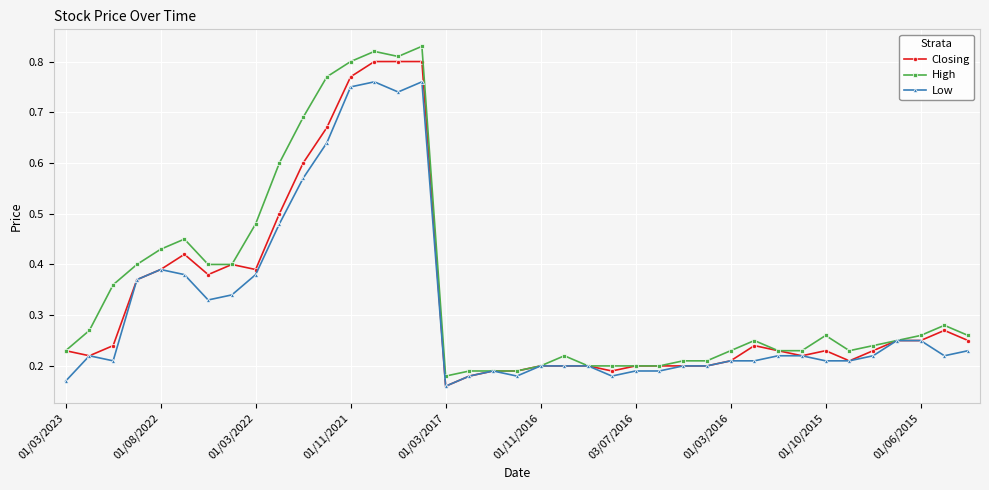

Rank the series by their maximum value, from highest to lowest.

High, Closing, Low